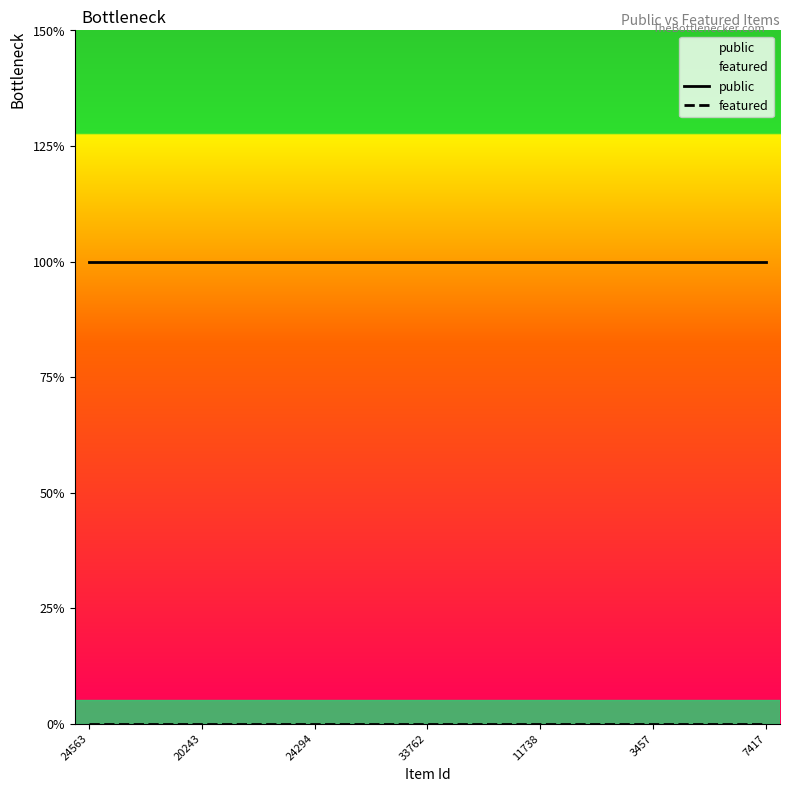

List the series in order of their peak value, highest first.

public, featured